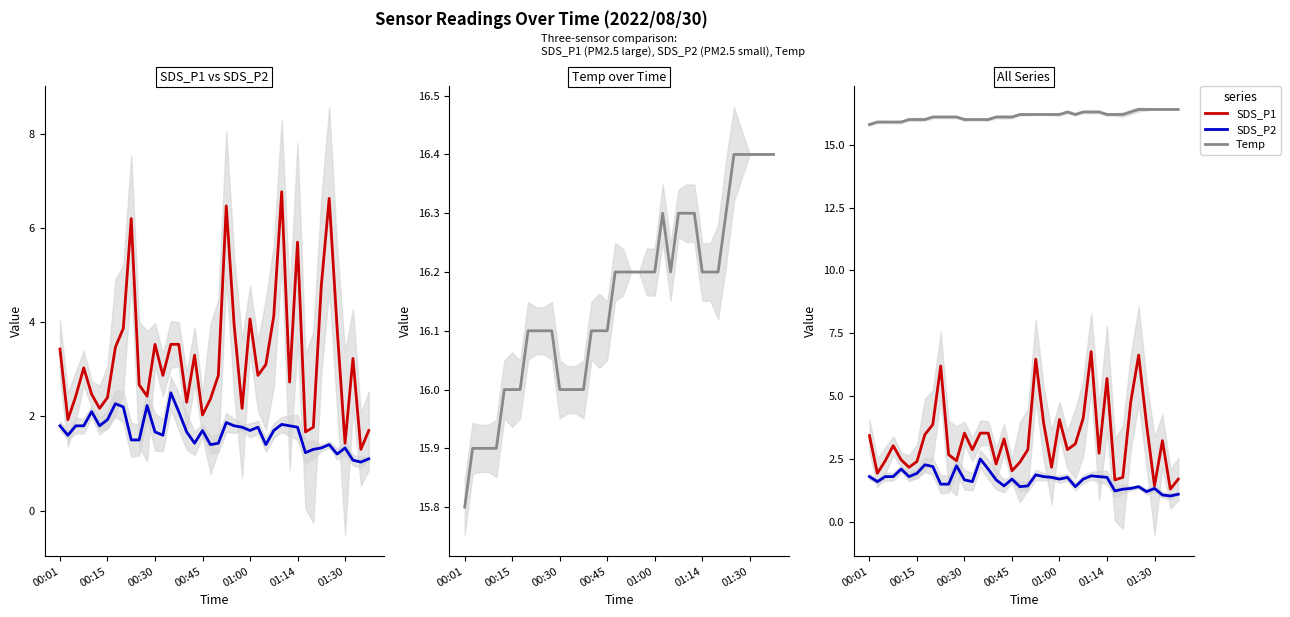

What is the minimum value shown in the chart?

1.0